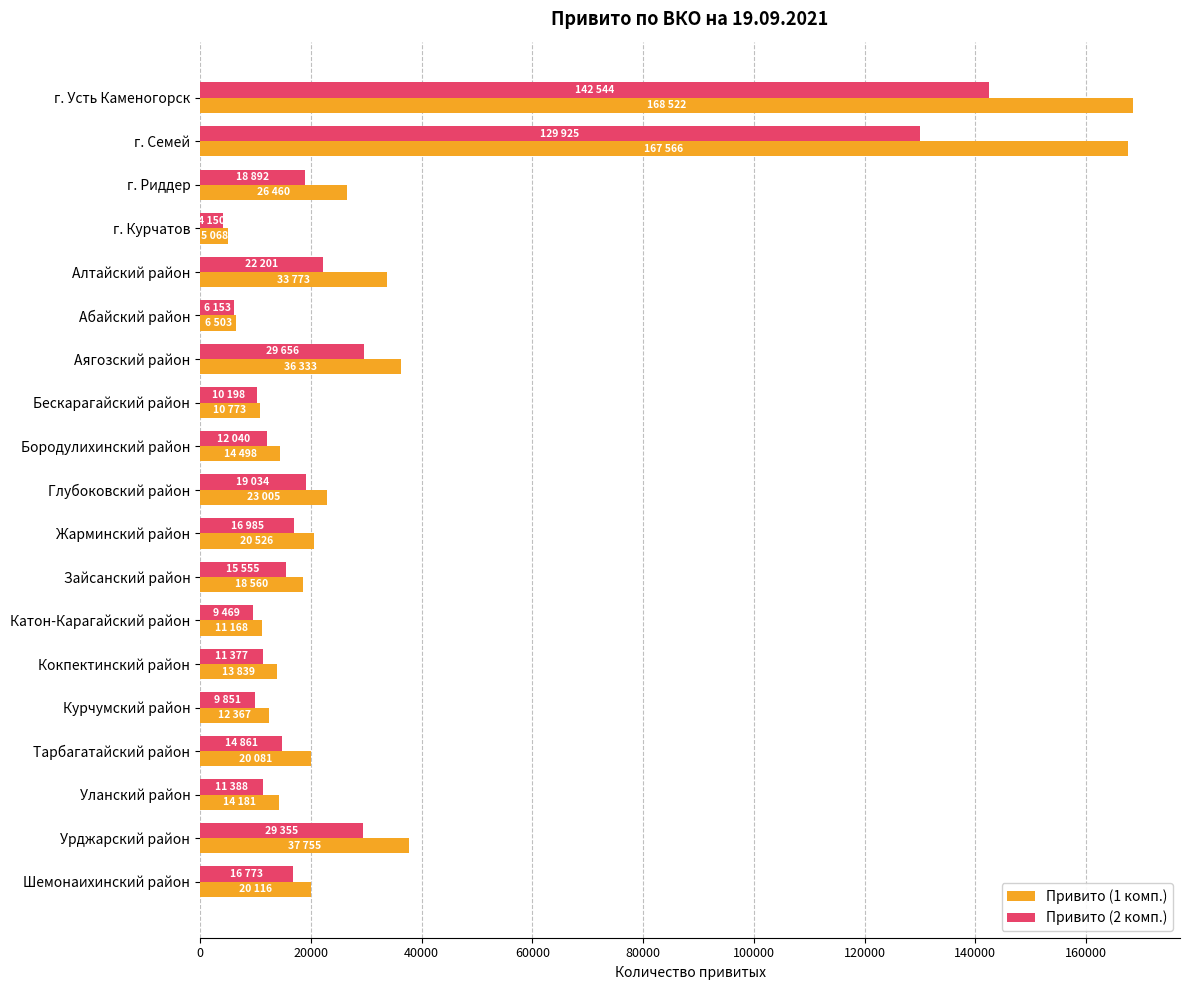

Rank the series by their maximum value, from lowest to highest.

Привито (2 комп.), Привито (1 комп.)